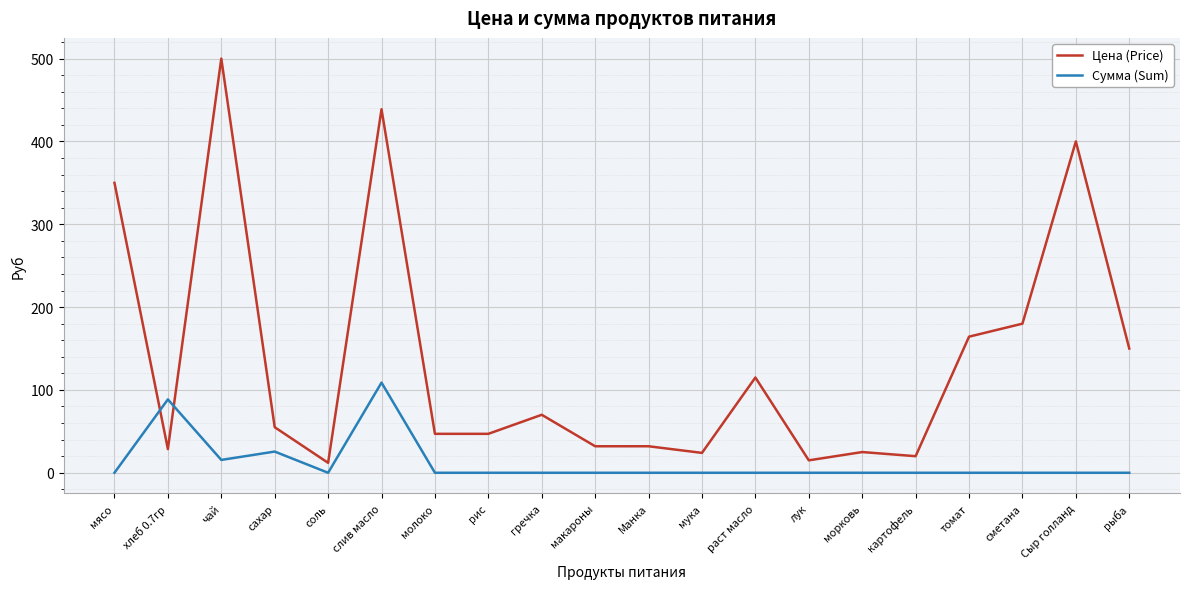

At which category is the sum across all series the highest?

слив масло